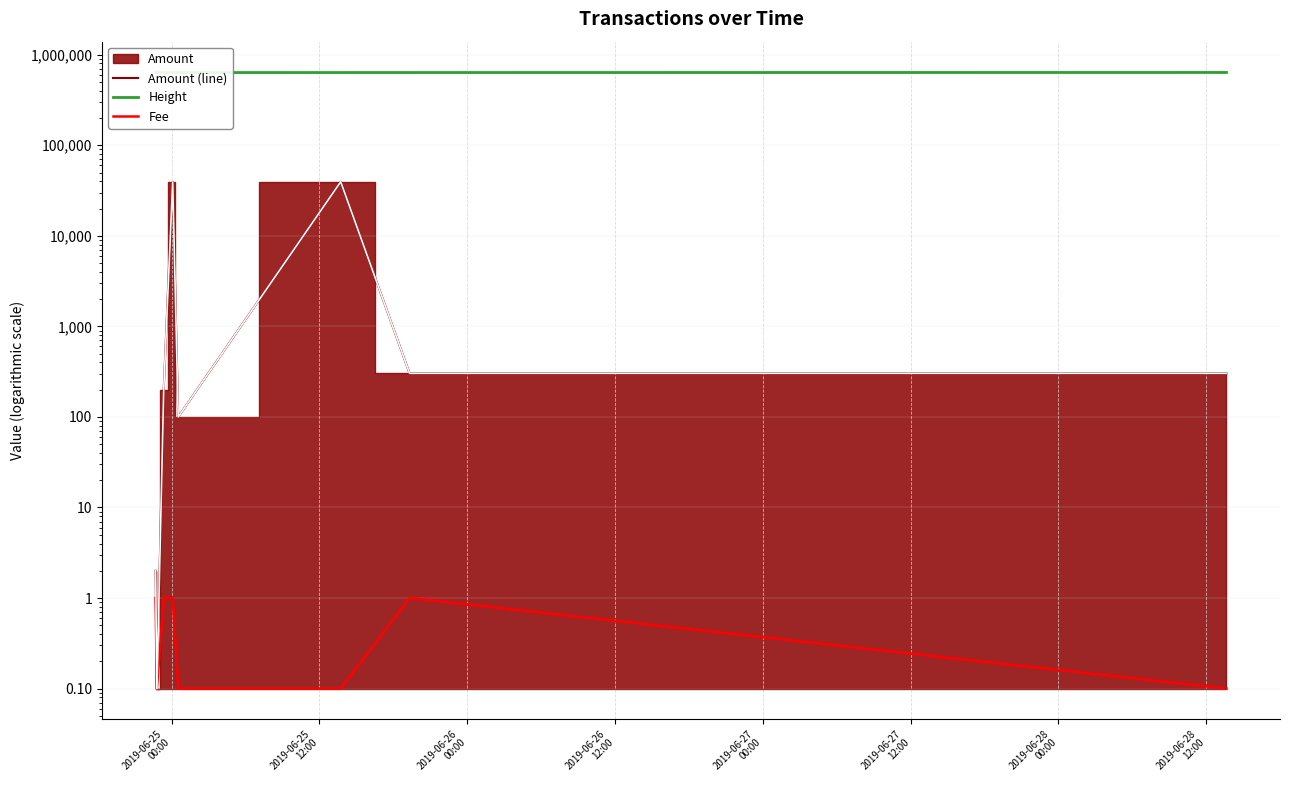

True or false: Amount (line) and Height intersect in this chart.

False